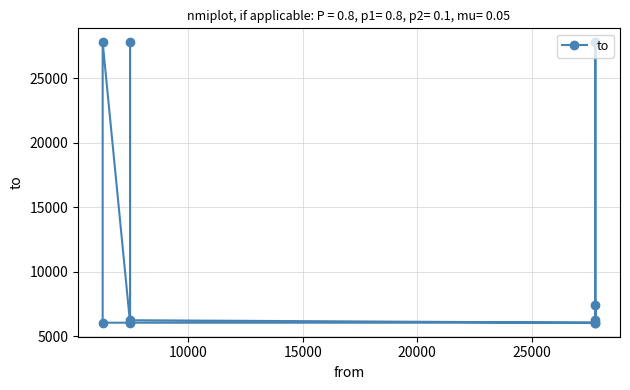

True or false: there are more than 0 points higher than both neighbors.

True